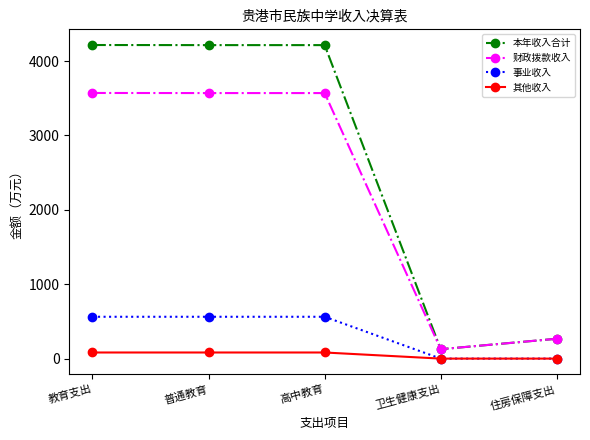

Which series has the largest total across all categories?

本年收入合计